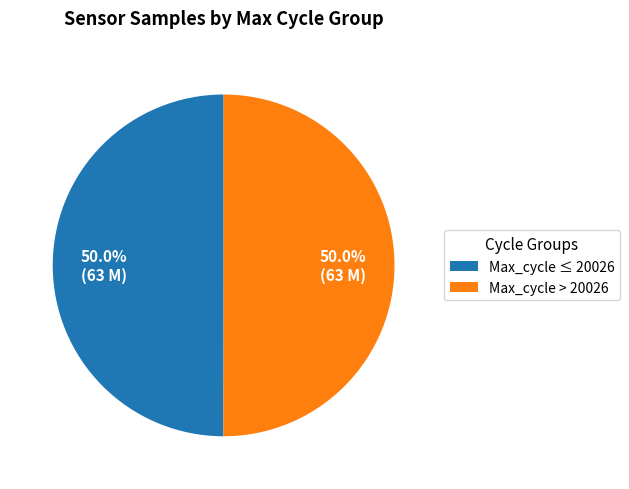

Combined, what portion of the pie is Max_cycle ≤ 20026 and Max_cycle > 20026?

100.0%